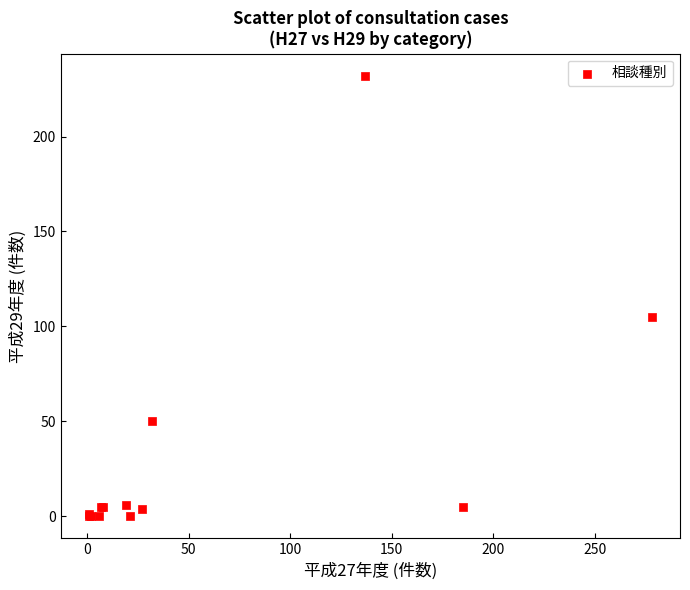

What Y value in the scatter plot is closest to 116?

105